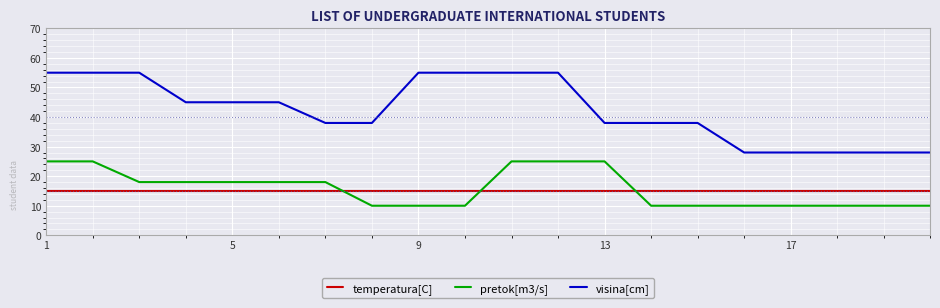

How many lines are shown in the chart?

3